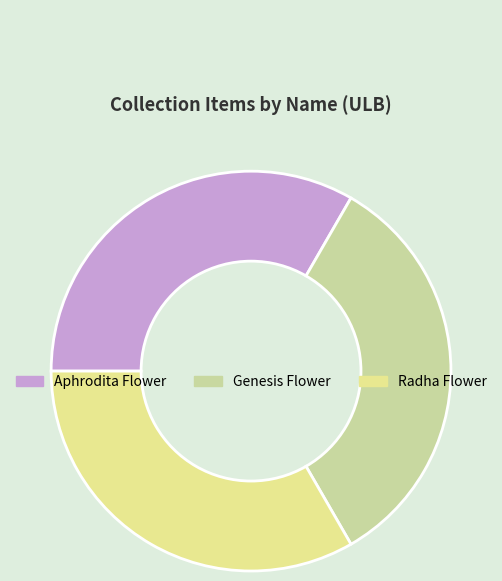

How many slices are in this pie chart?

3